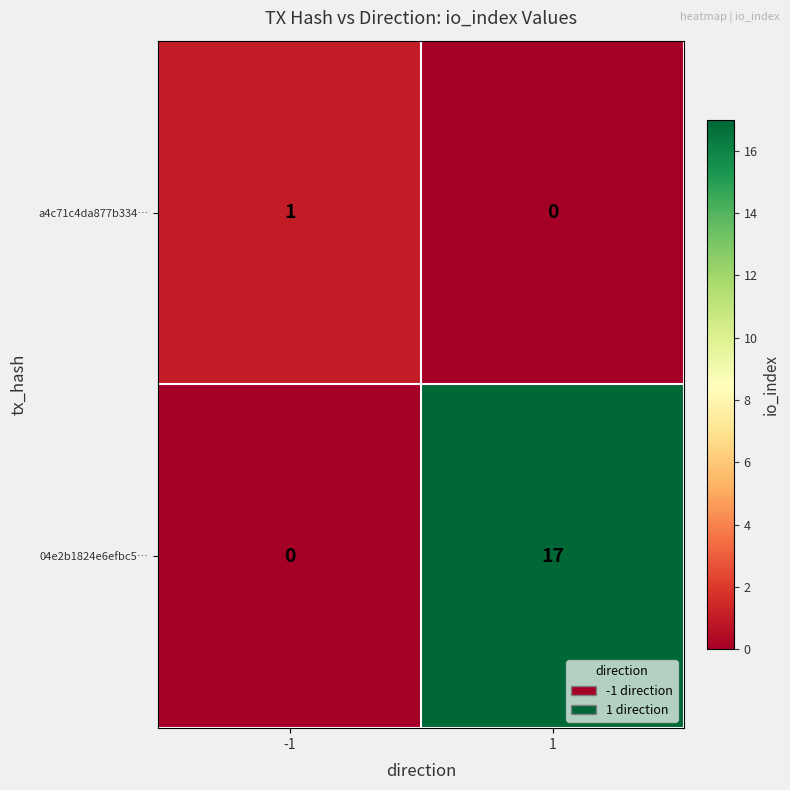

Reading left to right, list all the values displayed in this chart.

a4c71c4da877b334…: 1	0
04e2b1824e6efbc5…: 0	17